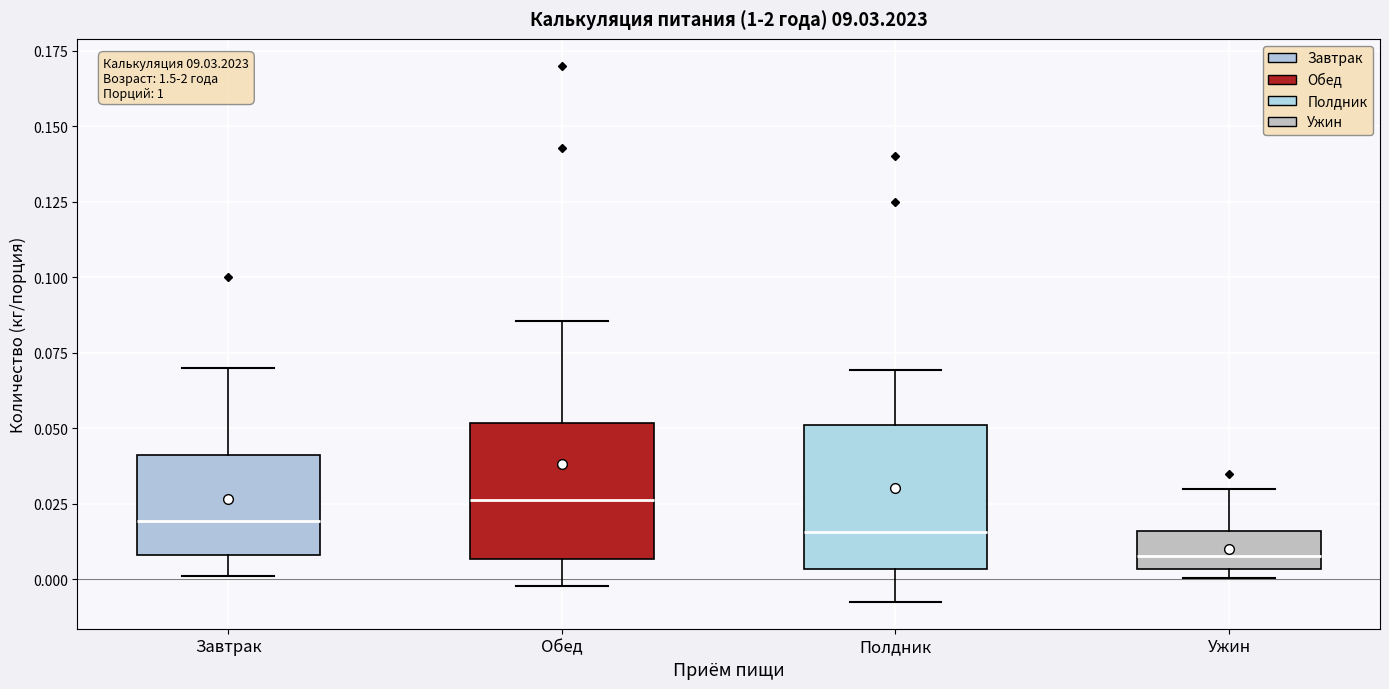

Which box has the highest median line?

Обед